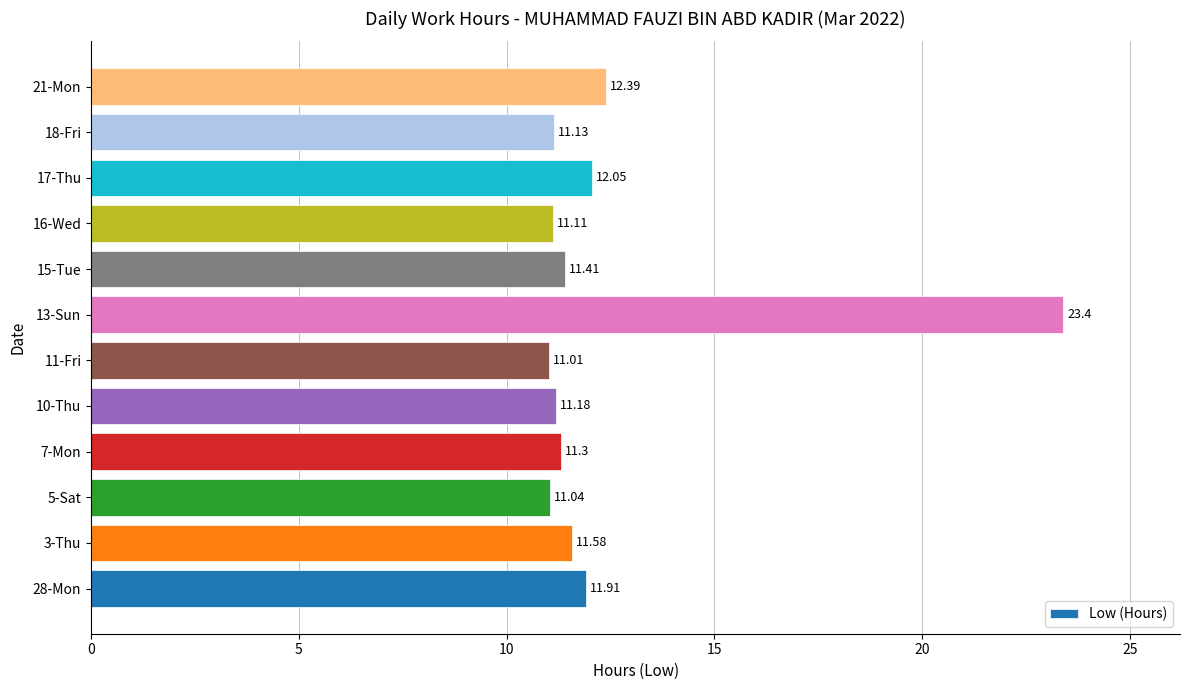

What is the maximum value shown in the chart?

23.4